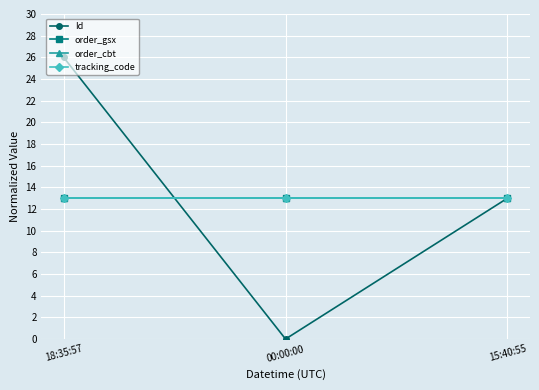

How many lines are shown in the chart?

4